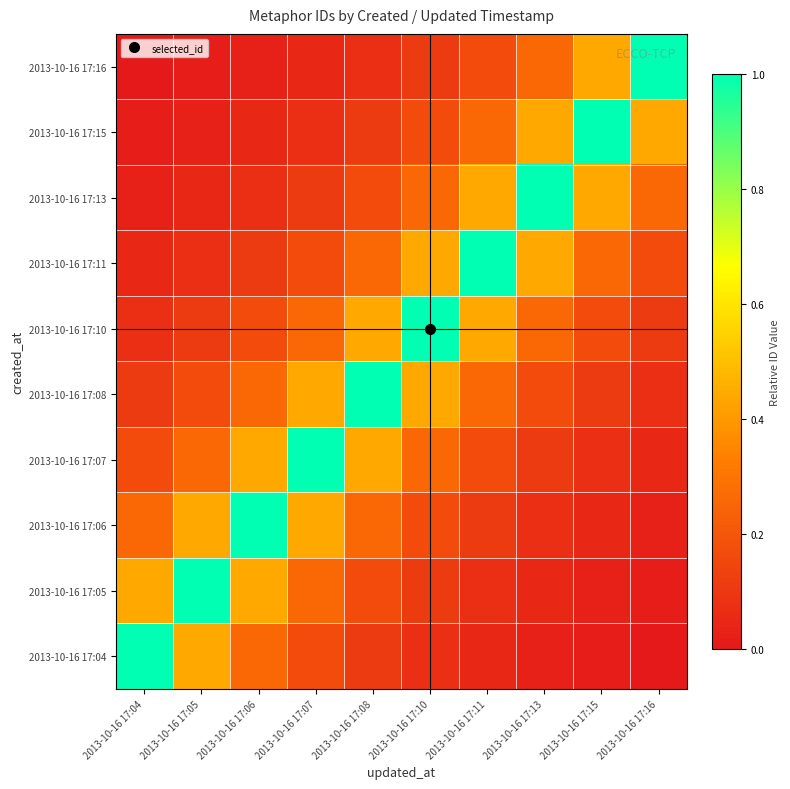

Which has a higher value, 2013-10-16 17:16 or 2013-10-16 17:08?

2013-10-16 17:08